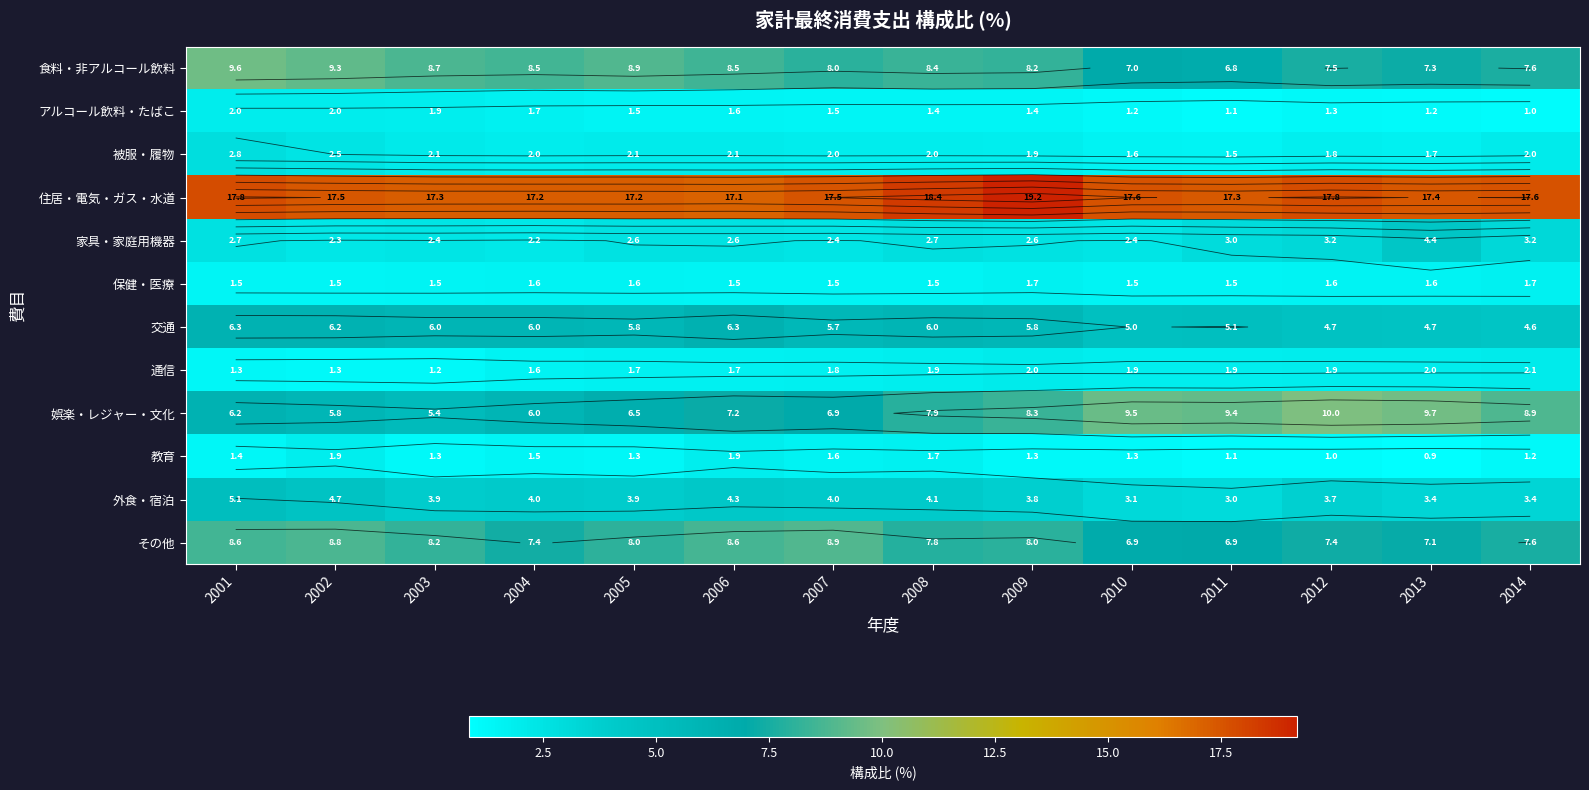

At how many categories does at least one series exceed 14?

14